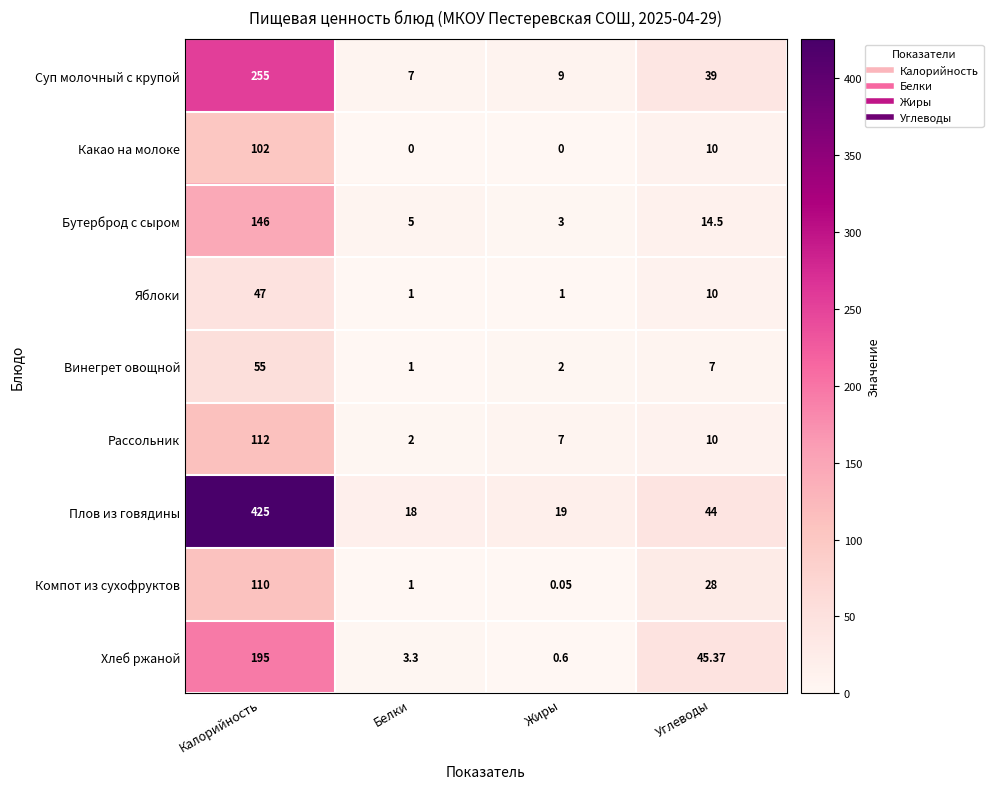

How many categories are shown in the chart?

4